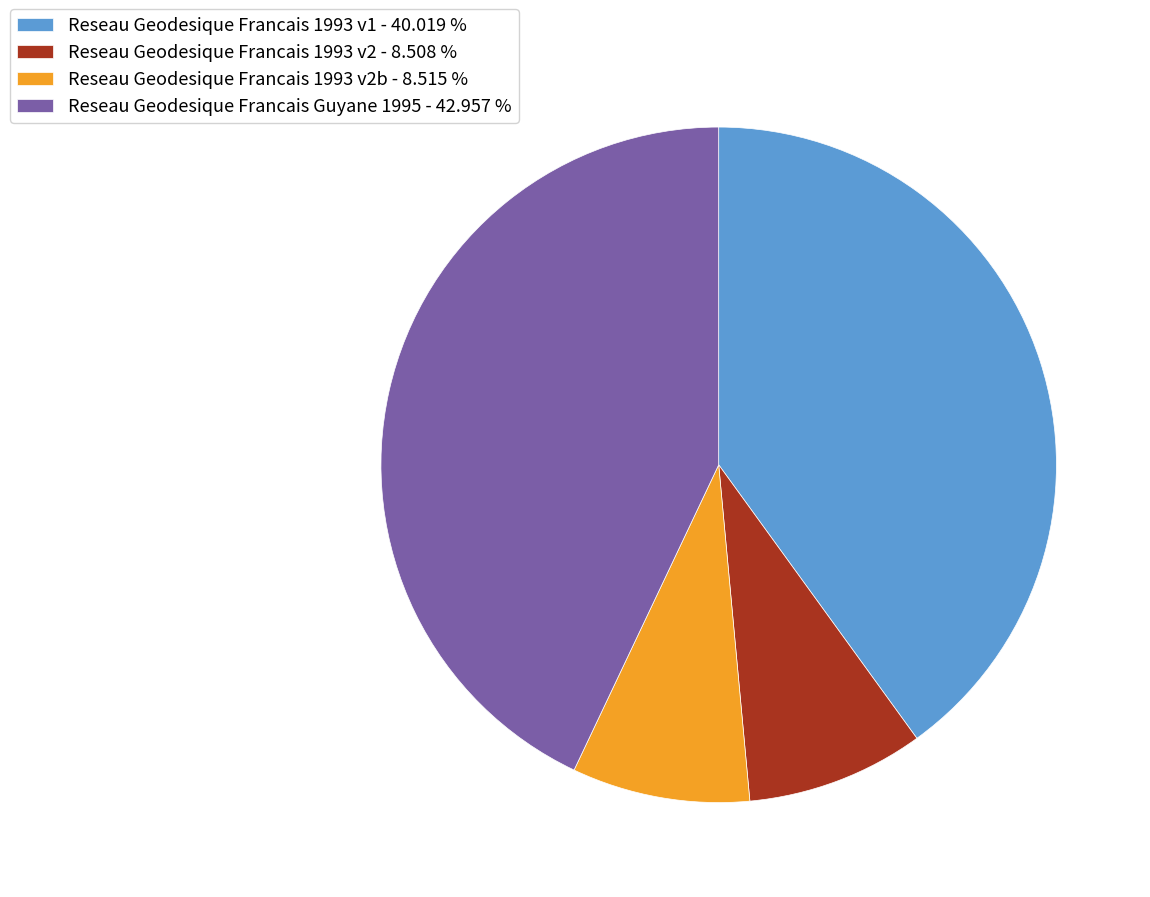

Between Reseau Geodesique Francais 1993 v1 - 40.019 % and Reseau Geodesique Francais Guyane 1995 - 42.957 %, which is larger?

Reseau Geodesique Francais Guyane 1995 - 42.957 %